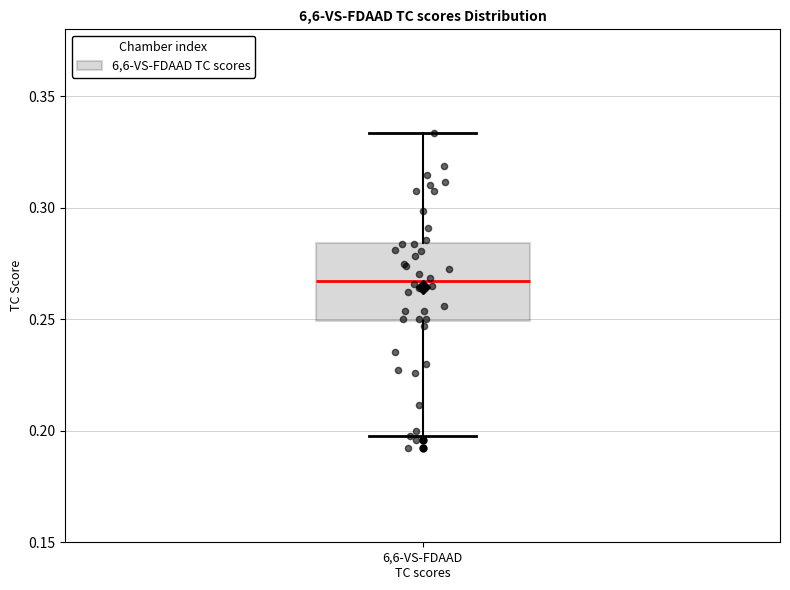

Read this box plot against the y-axis: the position of the median line, the range covered by the box, and the ends of both whiskers. The values are not printed on the chart, so give them approximately, as read against the axis.

median 0.265, box 0.250 to 0.285, whiskers 0.200 to 0.335